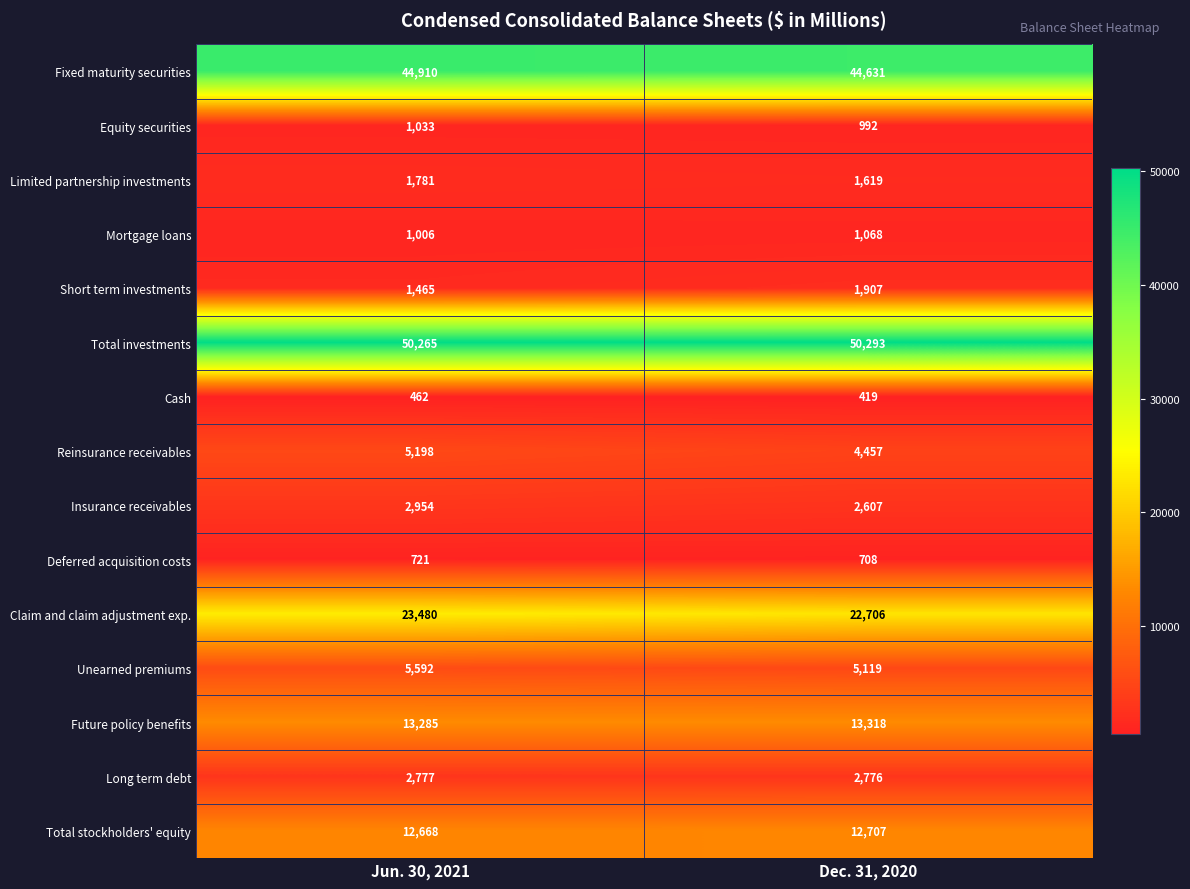

What is the minimum value shown in the chart?

419